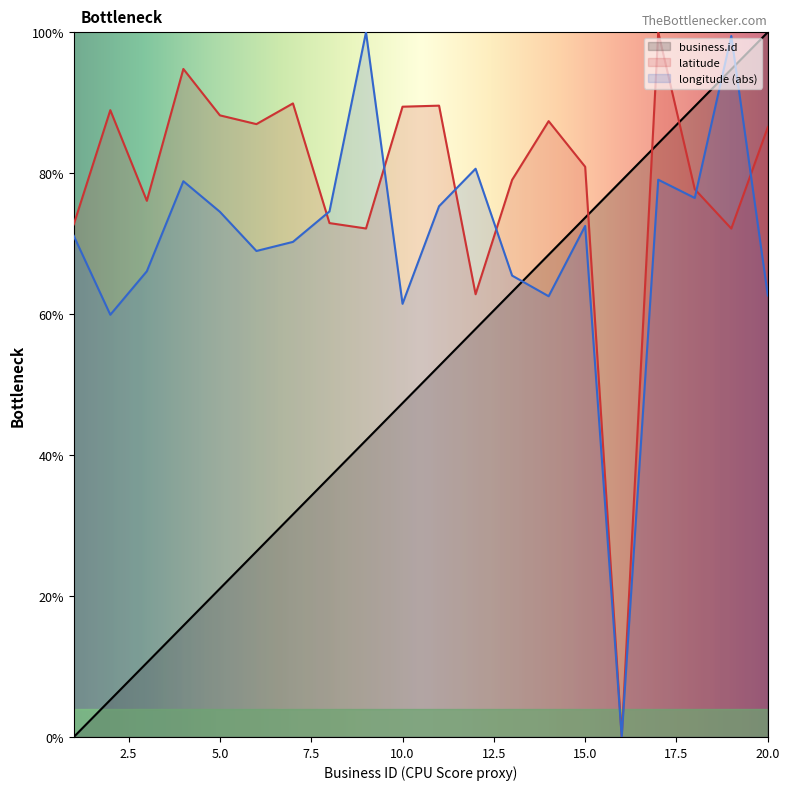

What is the value of the longitude point at the 14th from the left?

62.5